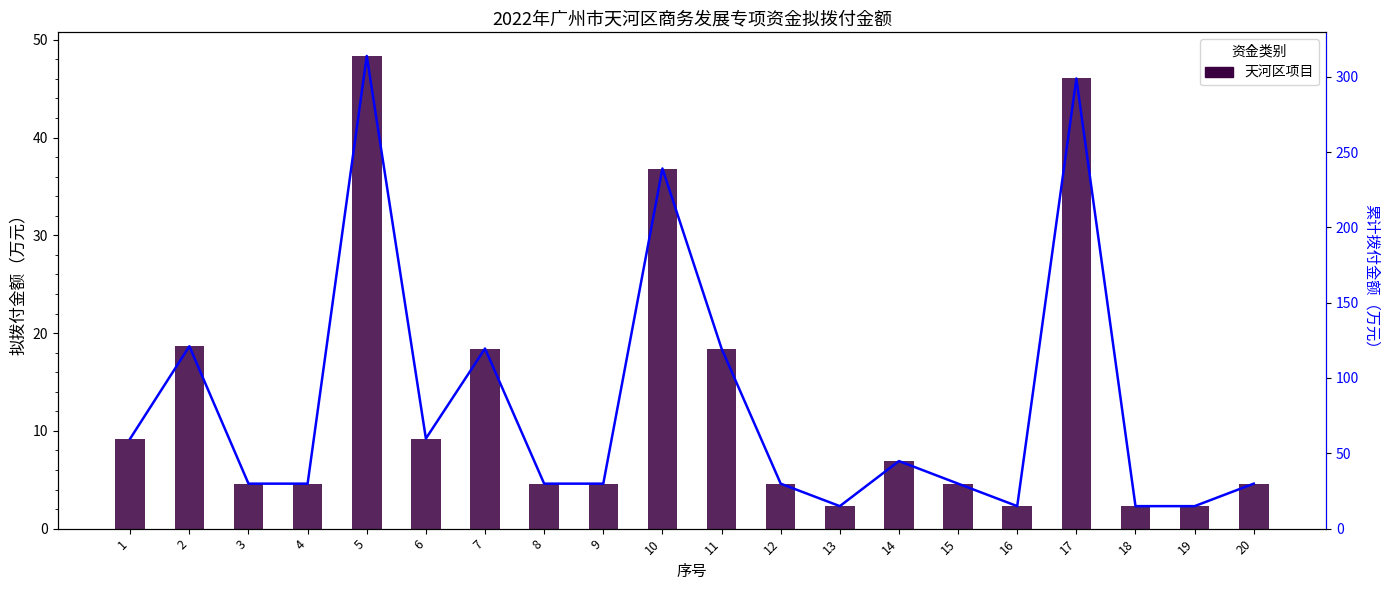

What is the difference between the 天河区项目 values at 16 and 17?

43.7